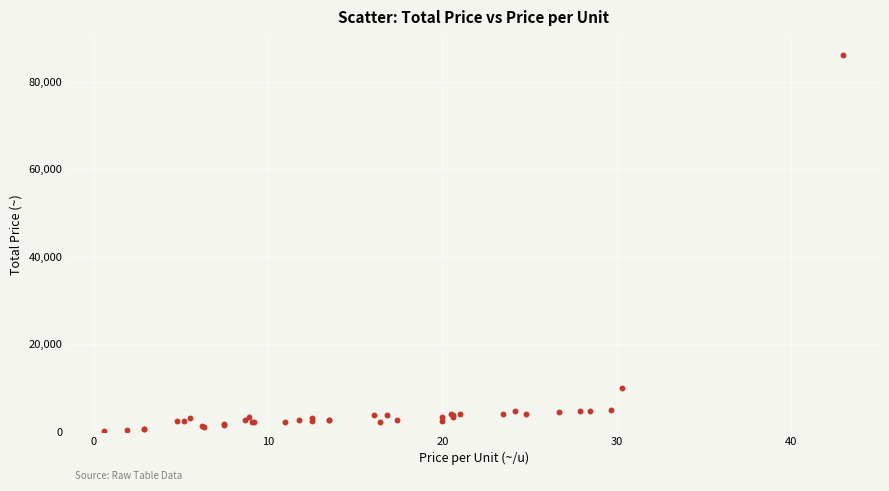

What Y value in the scatter plot is closest to 43030?

10000